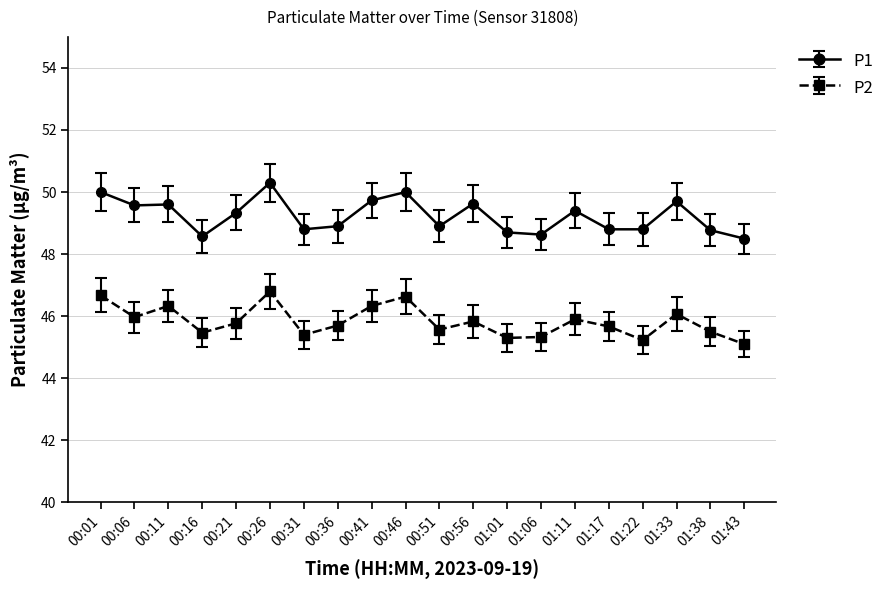

How many lines are shown in the chart?

2